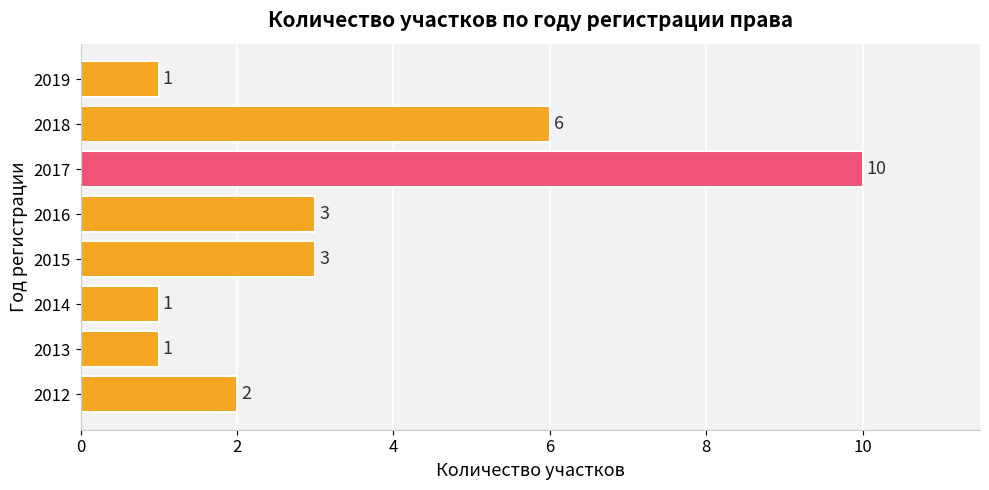

What is the greatest value displayed?

10